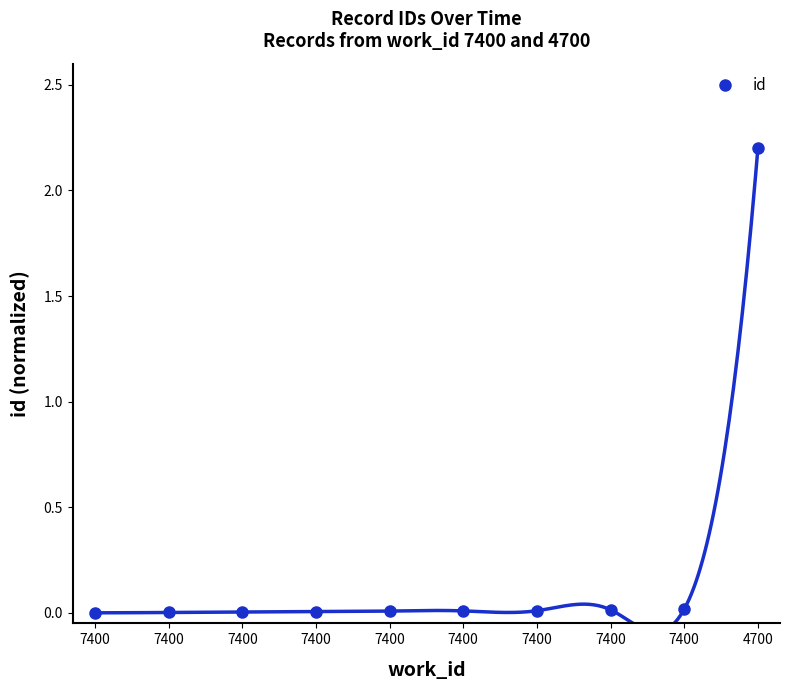

What is the maximum value shown in the chart?

2.2